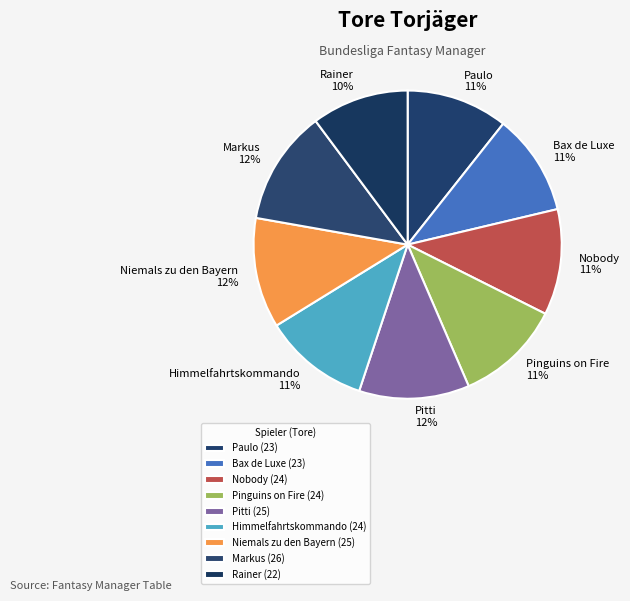

Between Paulo and Markus, which is larger?

Markus